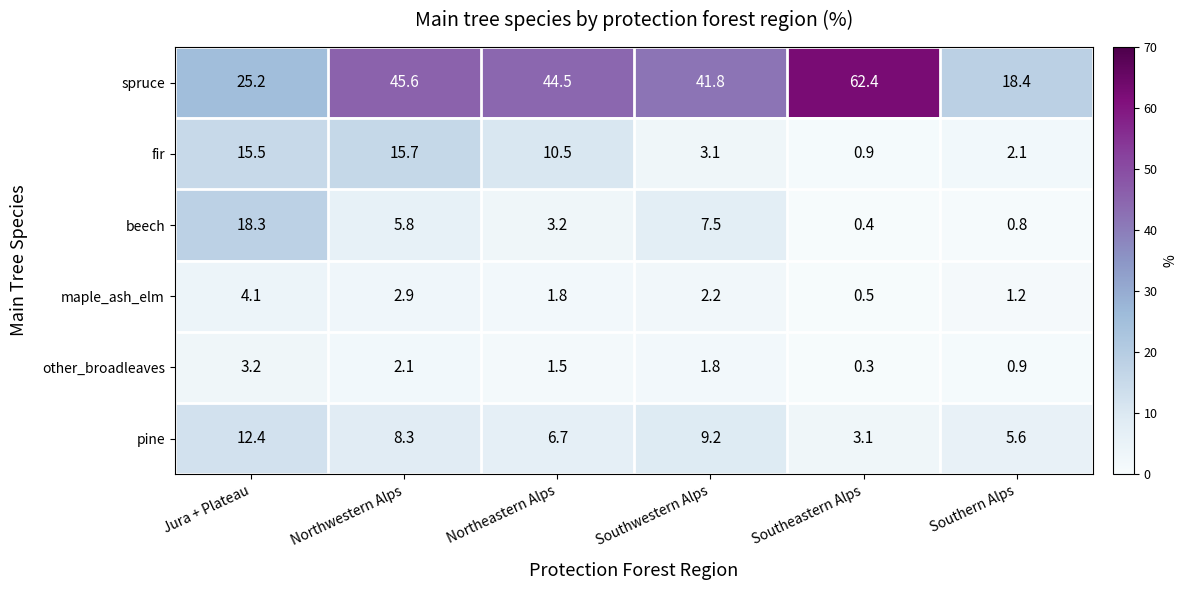

The value of fir at Jura + Plateau is 15.5. True or false?

True